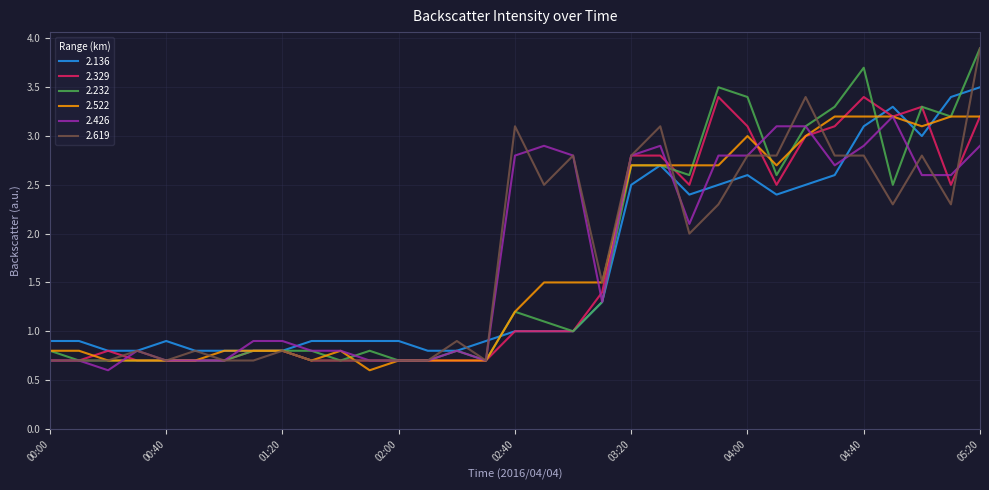

What is the minimum value shown in the chart?

0.6